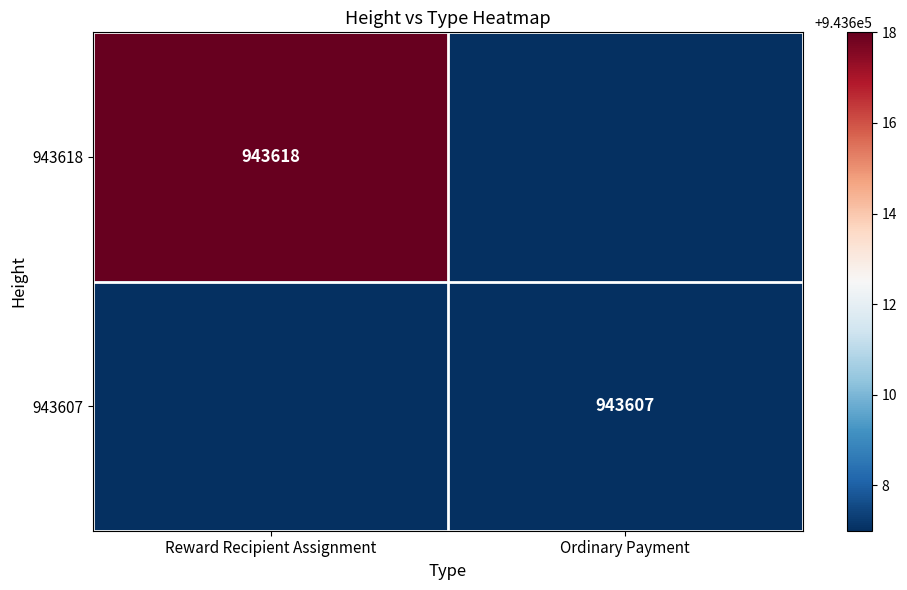

True or false: 943618 has a value of 506859 at Reward Recipient Assignment.

False